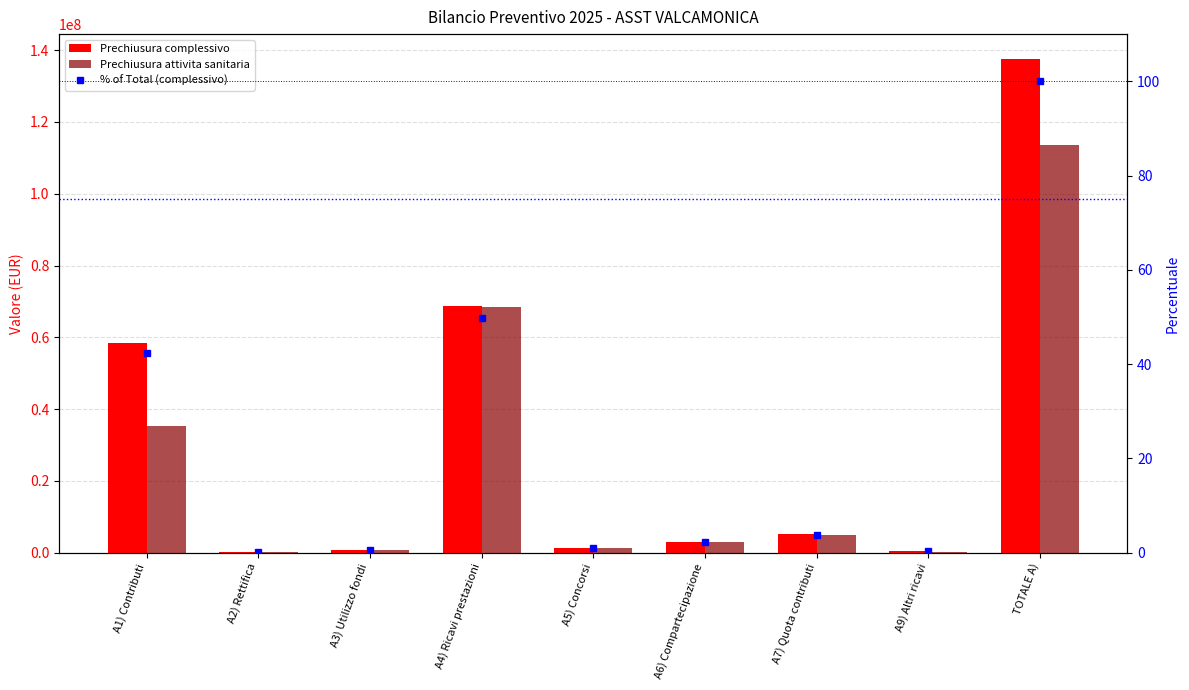

What is the label of the 8th bar from the left?

A9) Altri ricavi